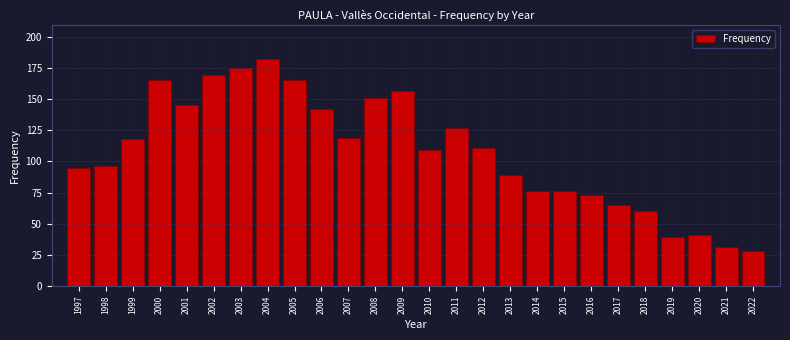

Reading left to right, transcribe all the data shown in this chart.

1997=95	1998=96	1999=118	2000=165	2001=145	2002=169	2003=175	2004=182	2005=165	2006=142	2007=119	2008=151	2009=156	2010=109	2011=127	2012=111	2013=89	2014=76	2015=76	2016=73	2017=65	2018=60	2019=39	2020=41	2021=31	2022=28